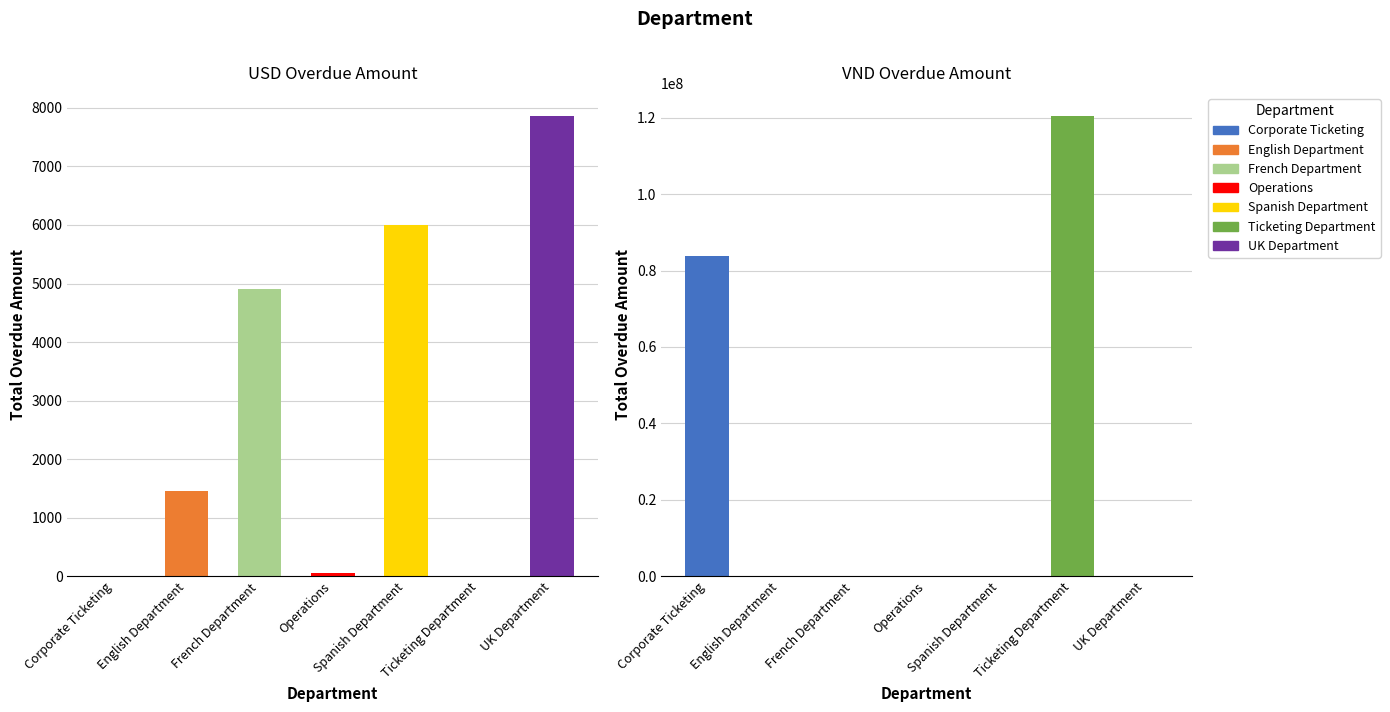

Between Ticketing Department and English Department, which is larger?

English Department